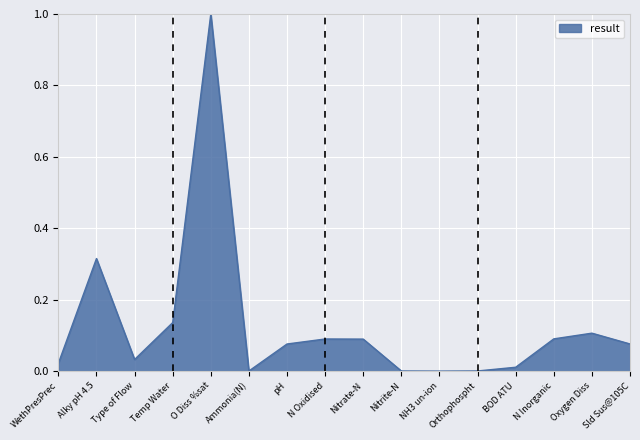

What is the sum of all values?

2.0